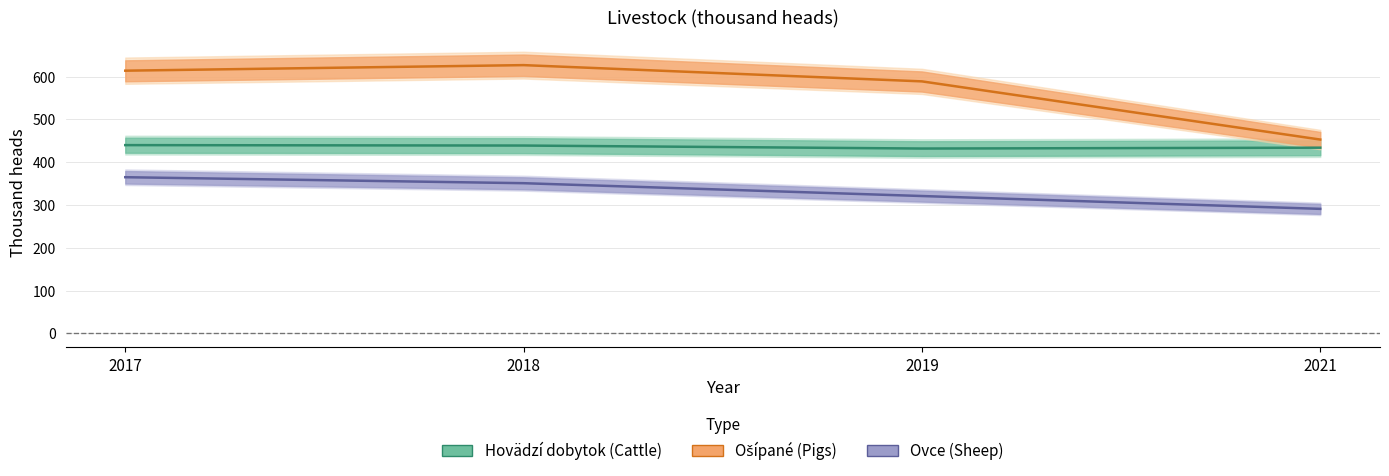

How many lines are shown in the chart?

3